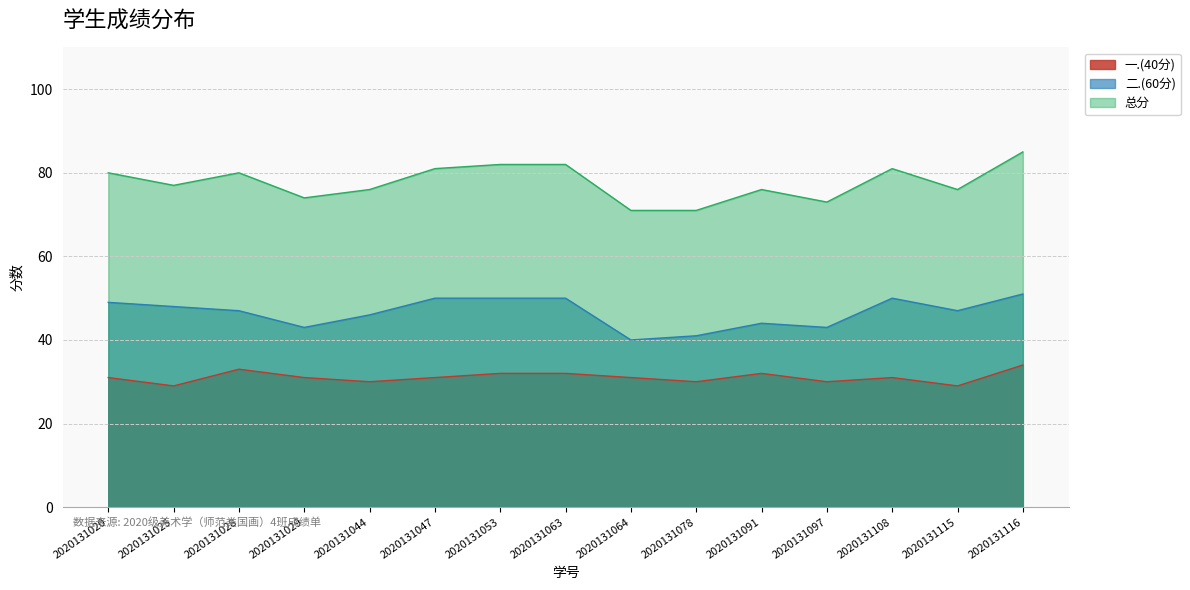

True or false: 二.(60分) and 一.(40分) intersect in this chart.

False